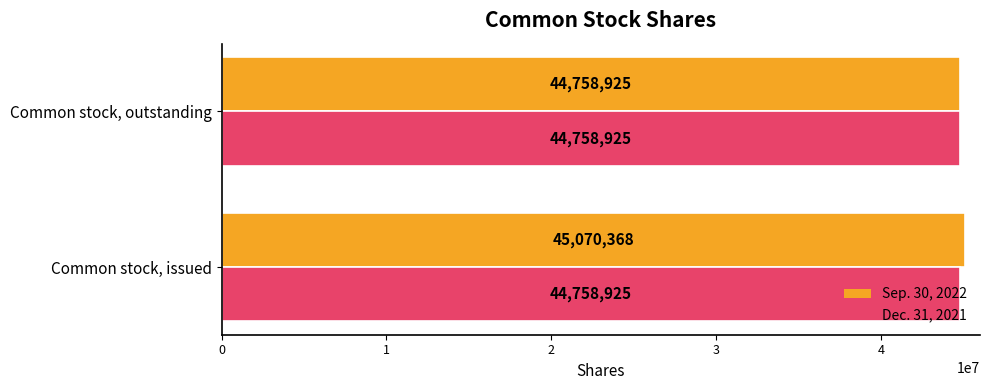

What is the minimum value for Sep. 30, 2022?

44758925